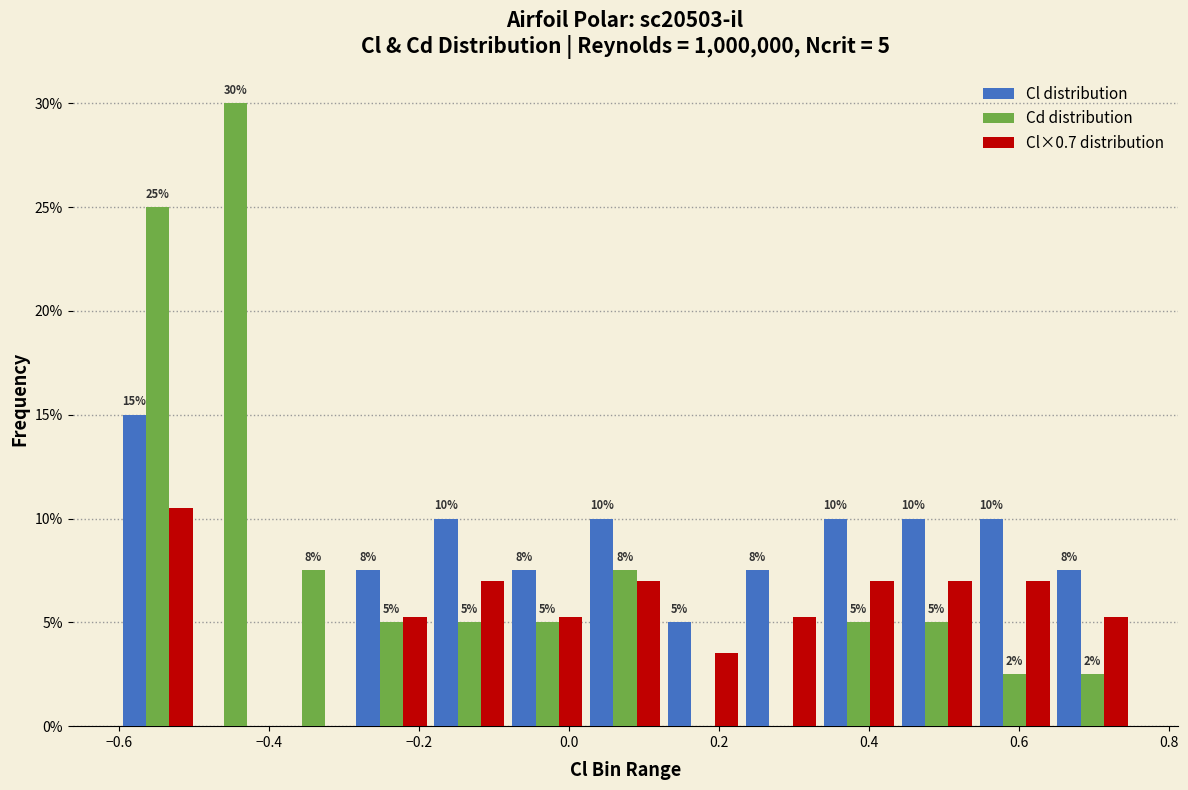

In the Cl×0.7 distribution series, which range on the x-axis has the tallest bar?

-0.60 to -0.50